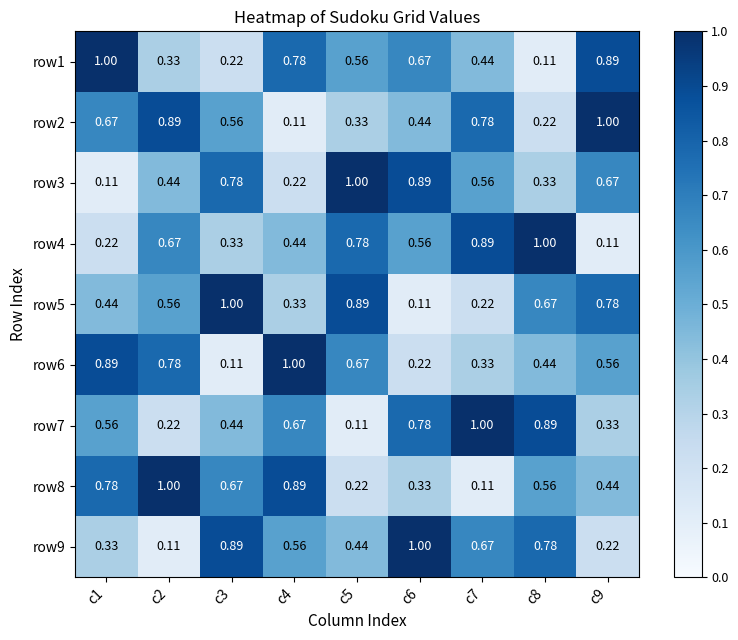

Is the value of row2 at c9 greater than the value of row9 at c1?

Yes